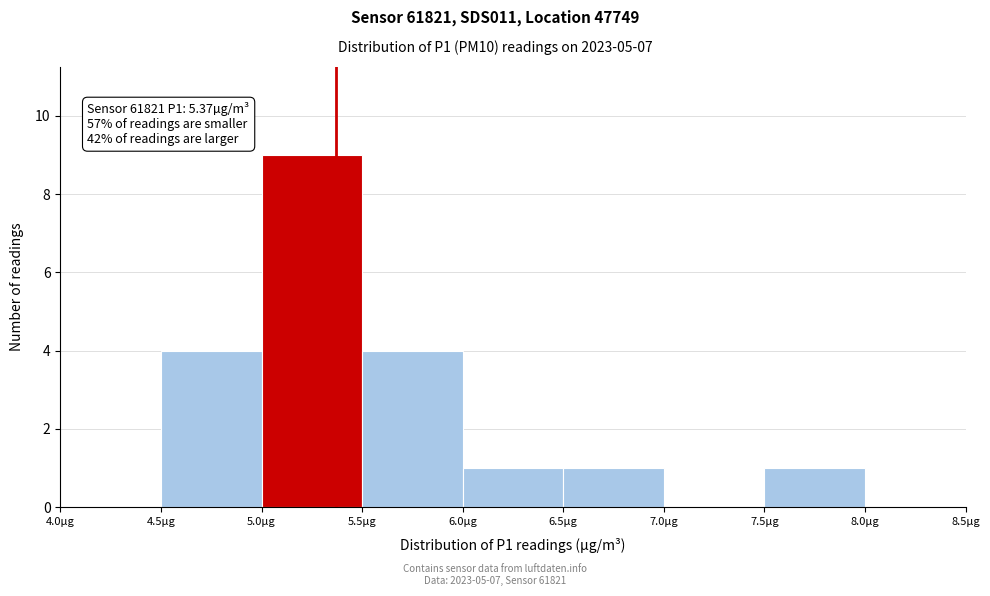

Which range on the x-axis has the tallest bar?

5.0 to 5.5